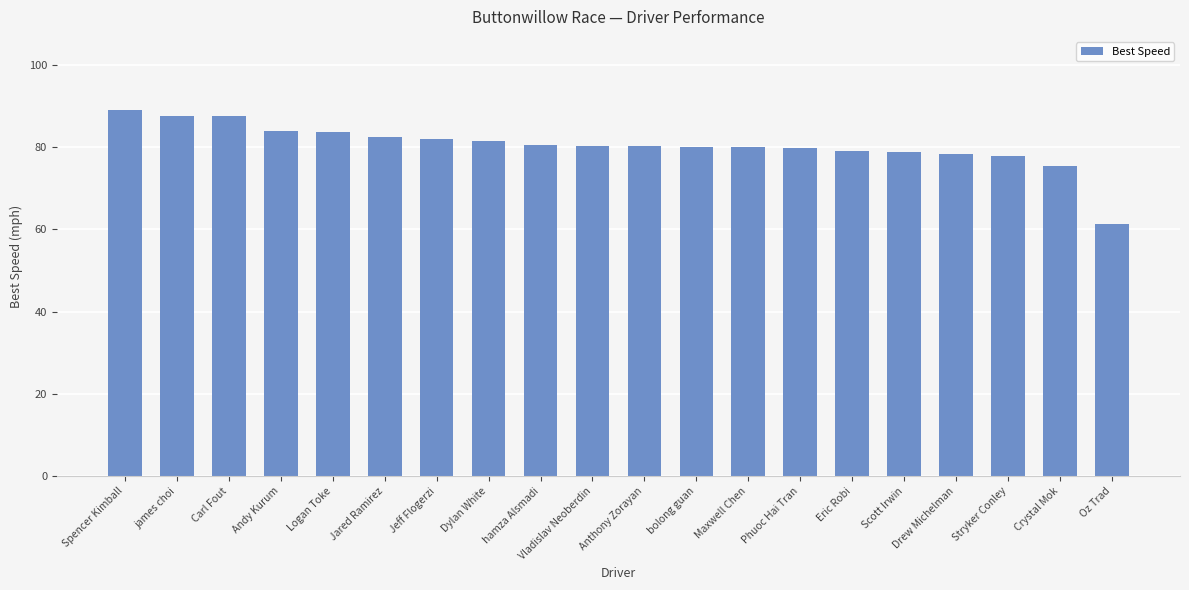

At which label does the data first exceed 80?

Spencer Kimball